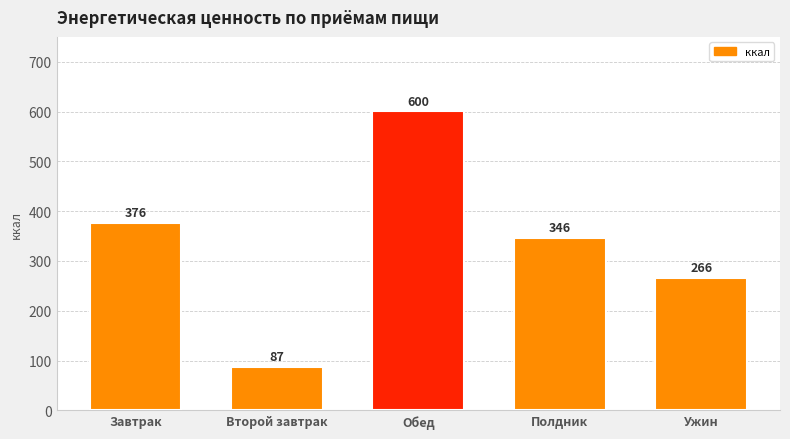

What is the difference between the second highest and minimum values?

288.8